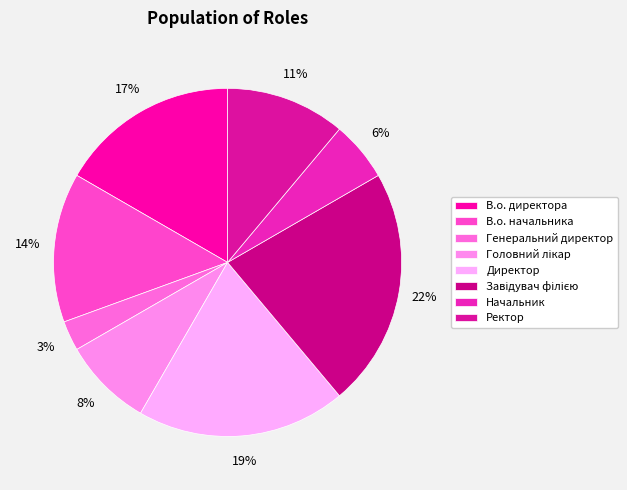

How many slices are in this pie chart?

8